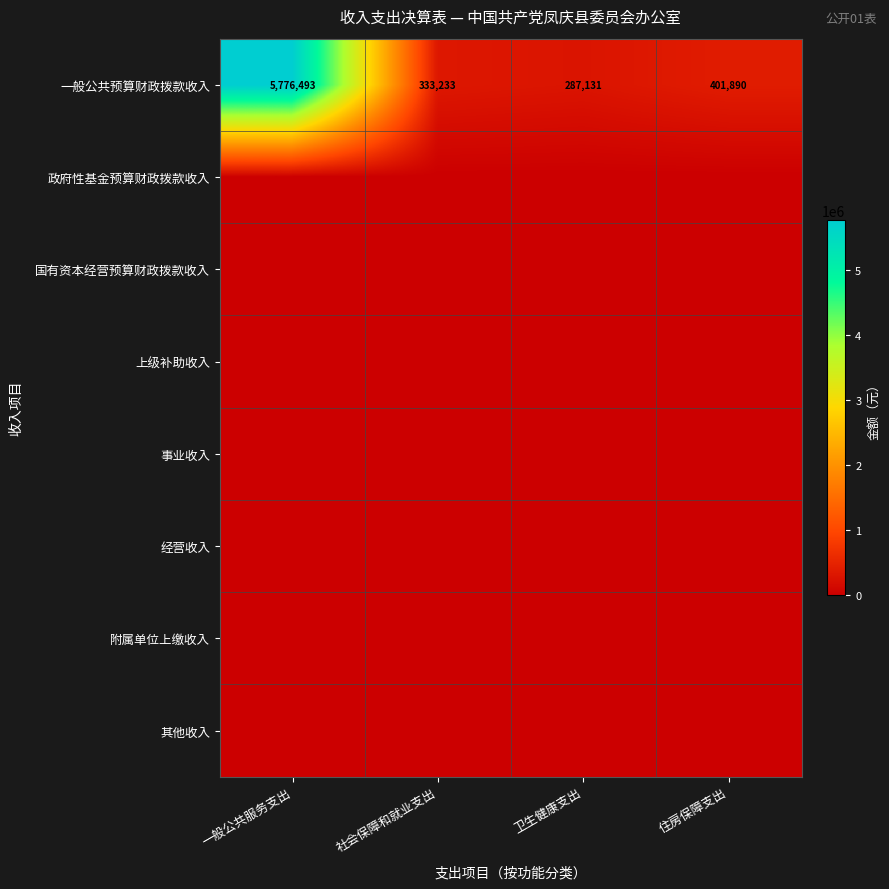

The value of 一般公共预算财政拨款收入 at 社会保障和就业支出 is 463512. True or false?

False